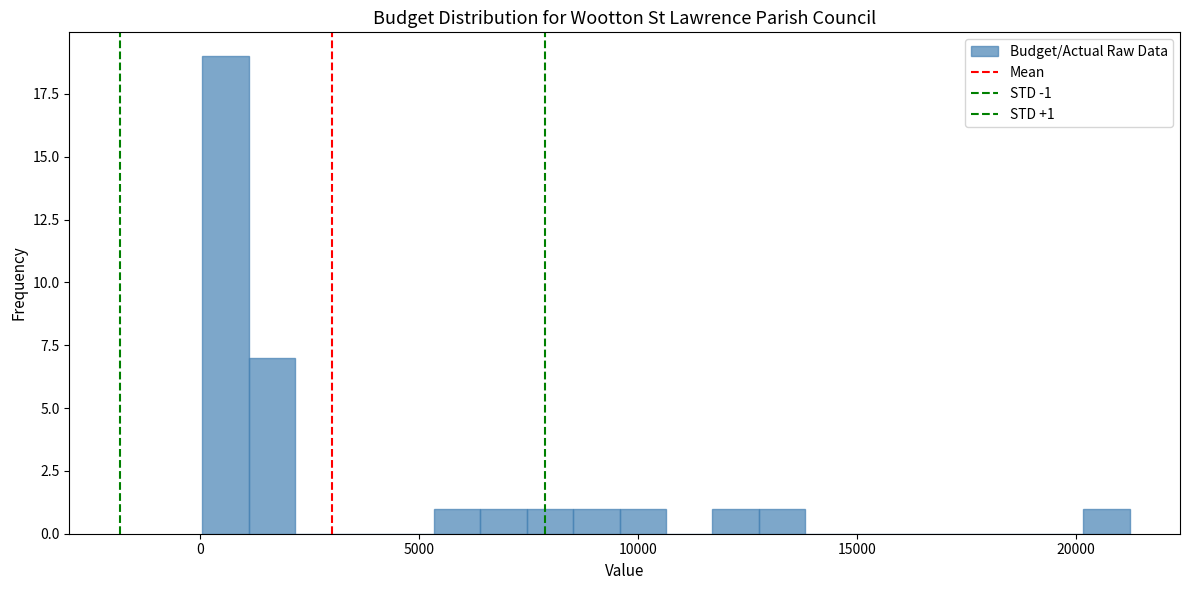

Read against the x-axis, roughly where is the centre of the tallest bar?

500